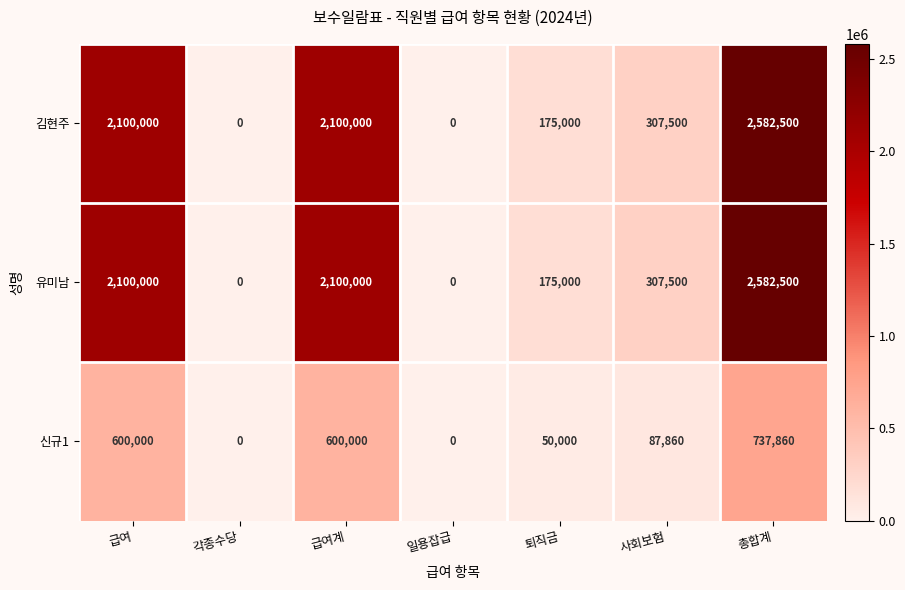

How many positive values does the 김현주 series have?

5